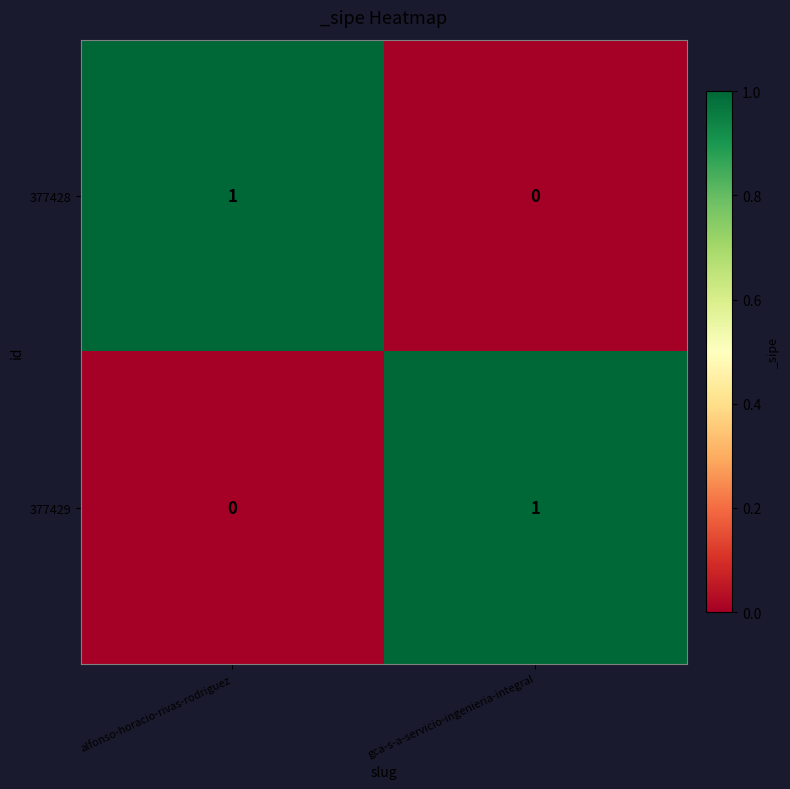

Which category has the lowest value in the 377428 series?

gca-s-a-servicio-ingenieria-integral